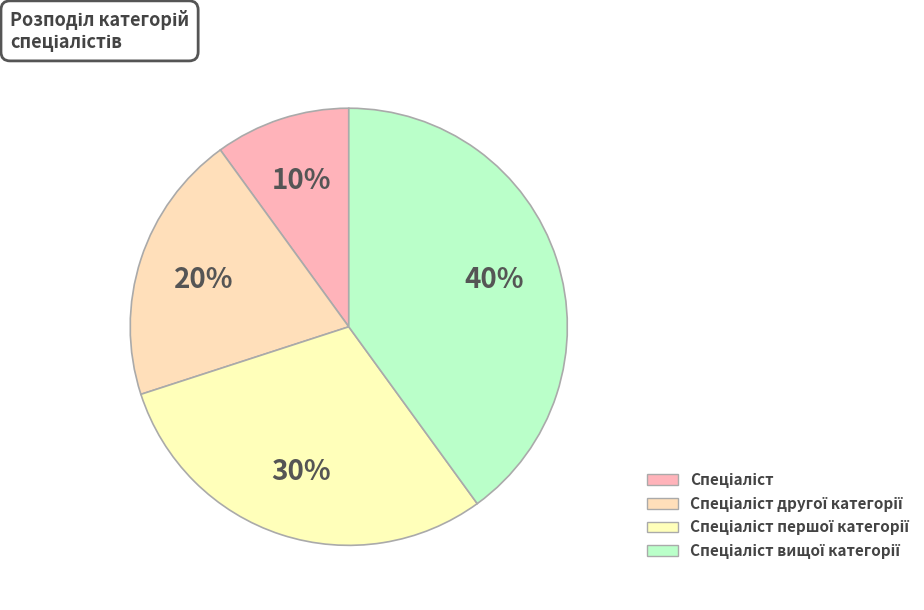

To the nearest percent, what is the difference between the Спеціаліст and Спеціаліст вищої категорії slice percentages?

30%